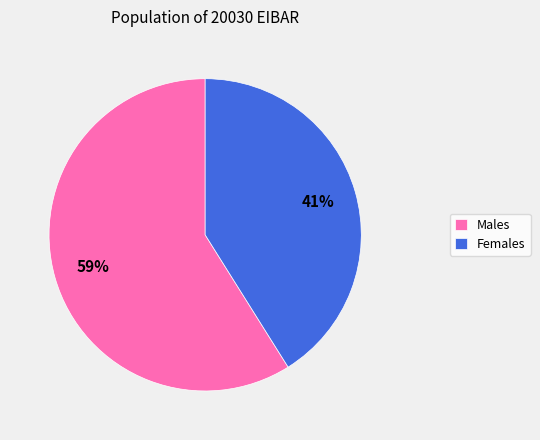

Rank the categories by value from lowest to highest.

Females, Males